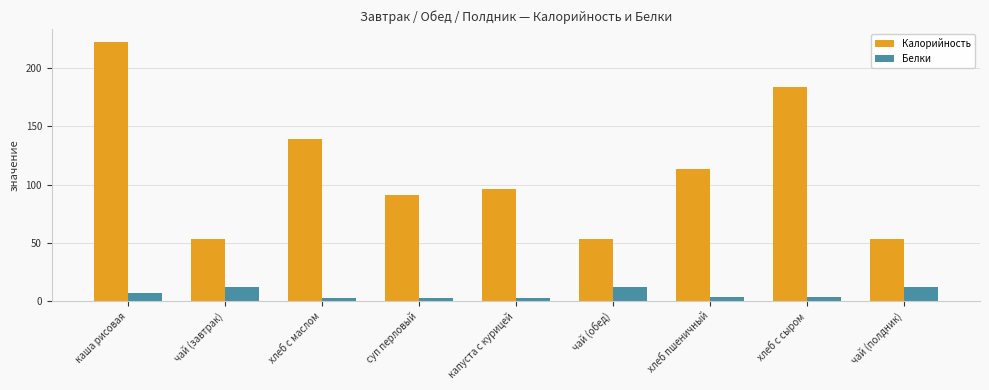

What is the sum of the Белки values at каша рисовая and хлеб пшеничный?

10.7